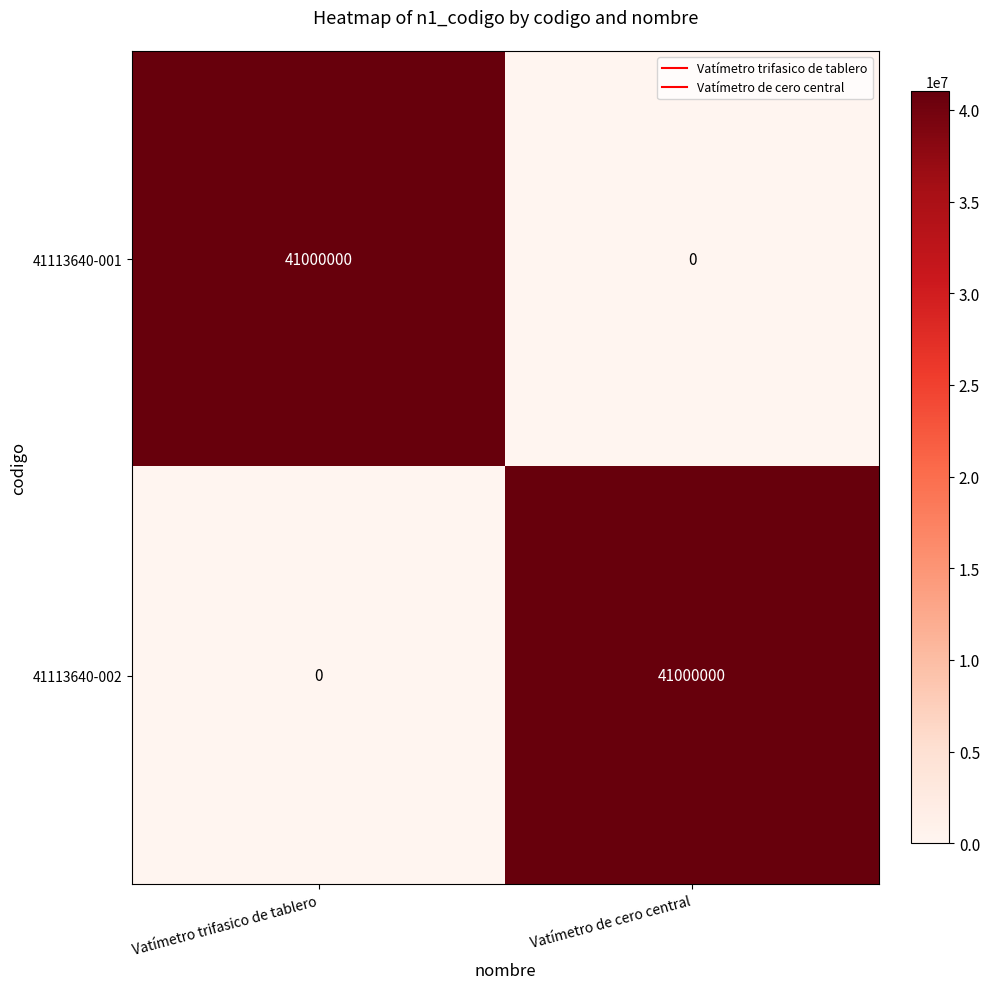

What is the highest value of the 41113640-001 series?

41000000